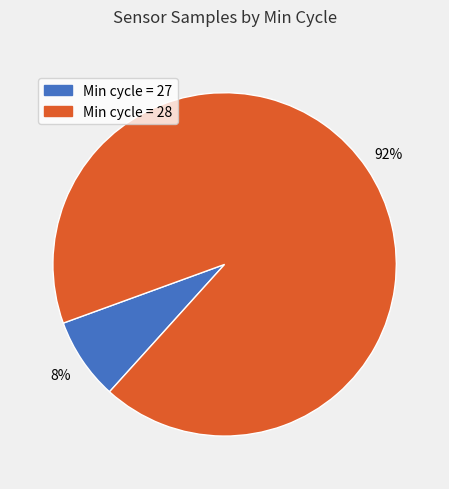

To the nearest percent, what is the average slice percentage?

50%